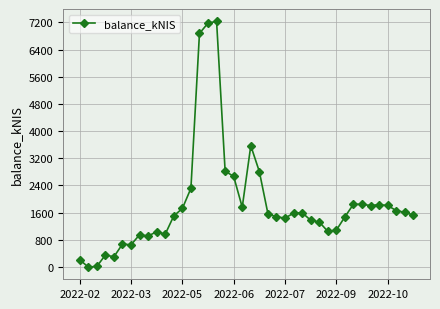

Count the number of categories in the chart.

40